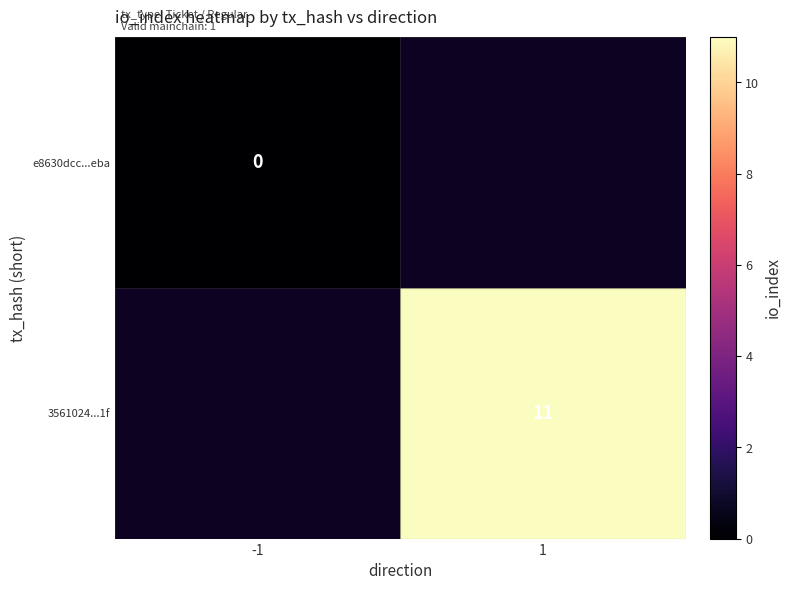

Is it true that 3561024...1f equals 19 at 1?

False